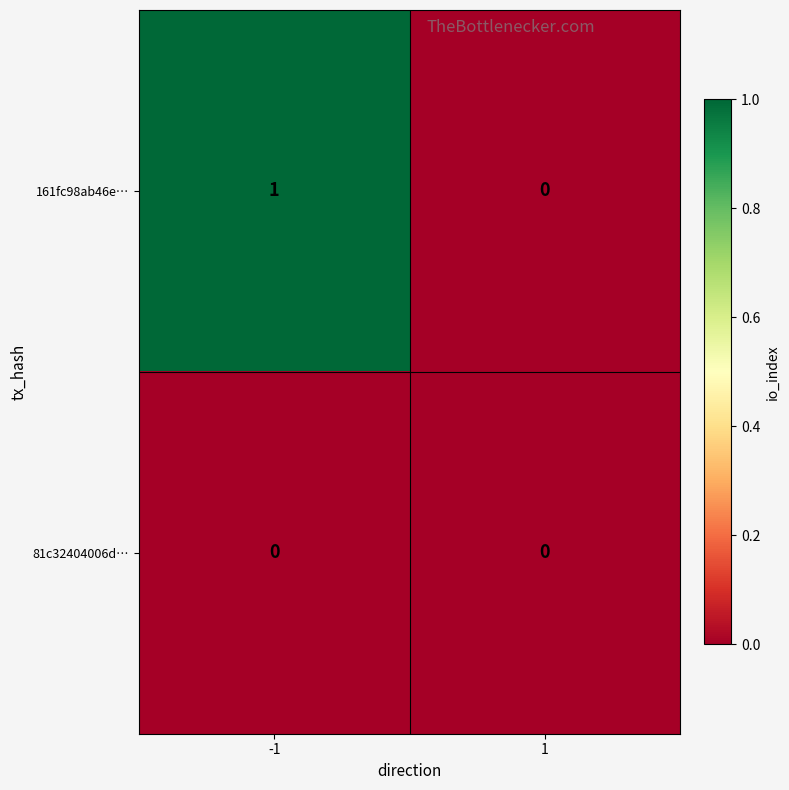

Reading left to right, what are all the values shown in this chart?

161fc98ab46e…: -1=1	1=0
81c32404006d…: -1=0	1=0